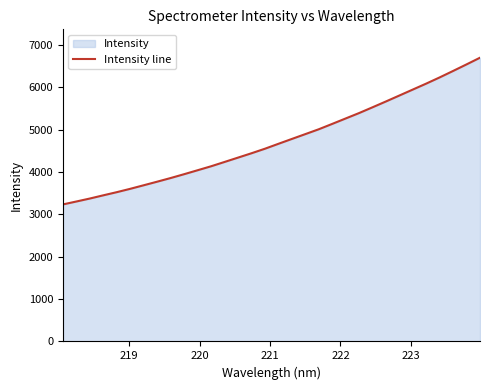

How many categories are shown in the chart?

32